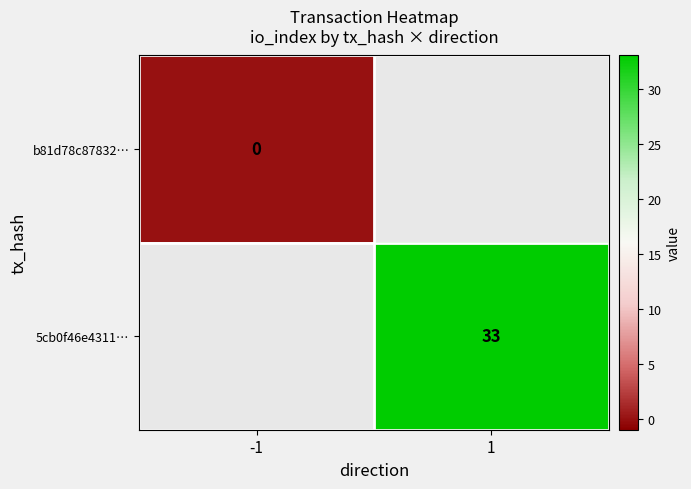

Is it true that 5cb0f46e4311… equals 33 at 1?

True